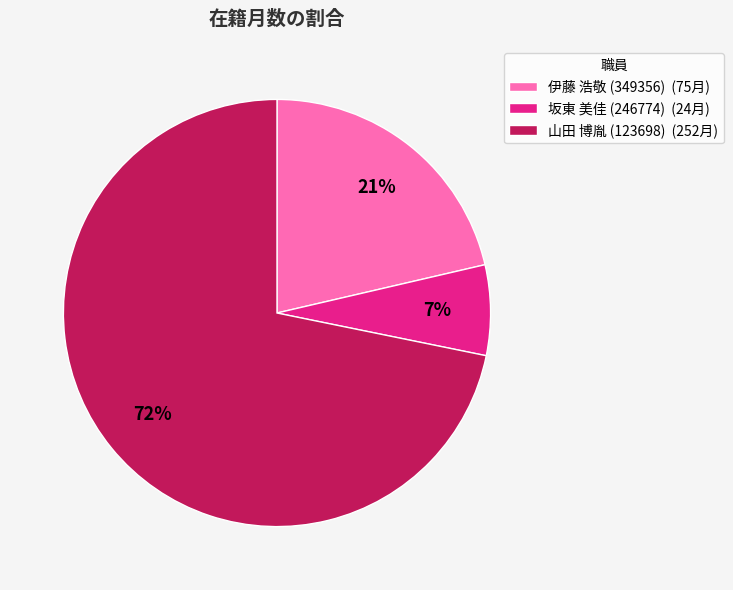

Do 伊藤 浩敬 (349356) (75月) and 坂東 美佳 (246774) (24月) together represent more than half of the pie?

No